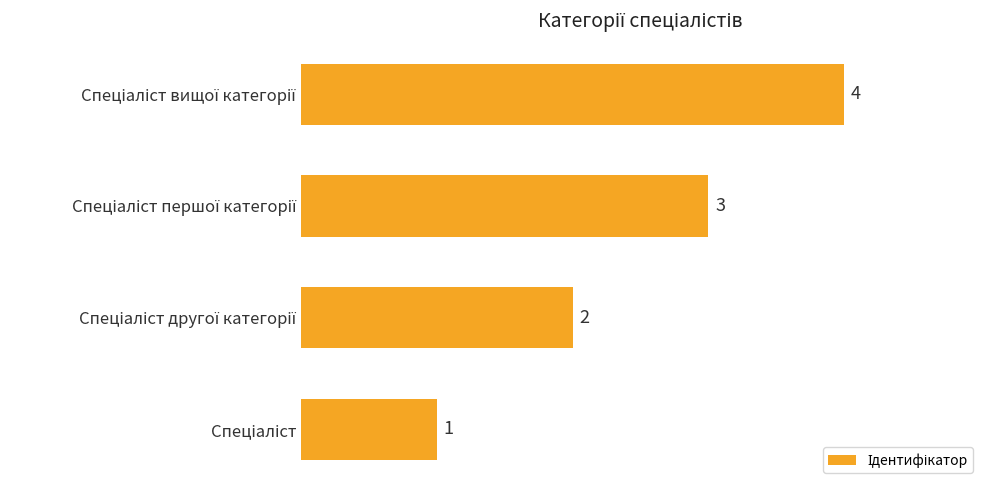

What is the sum of all values?

10